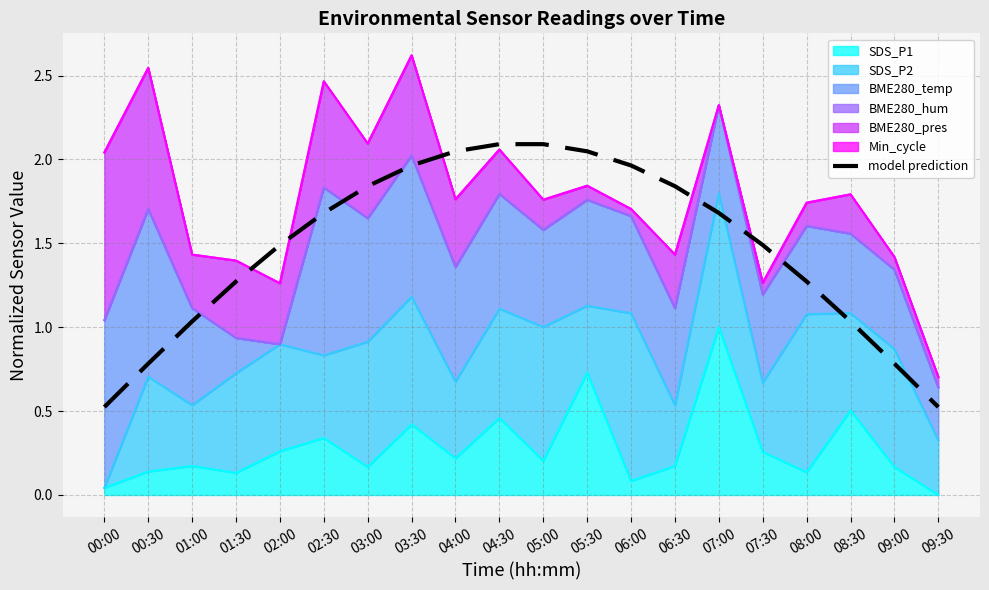

How many data points are less than 1?

4